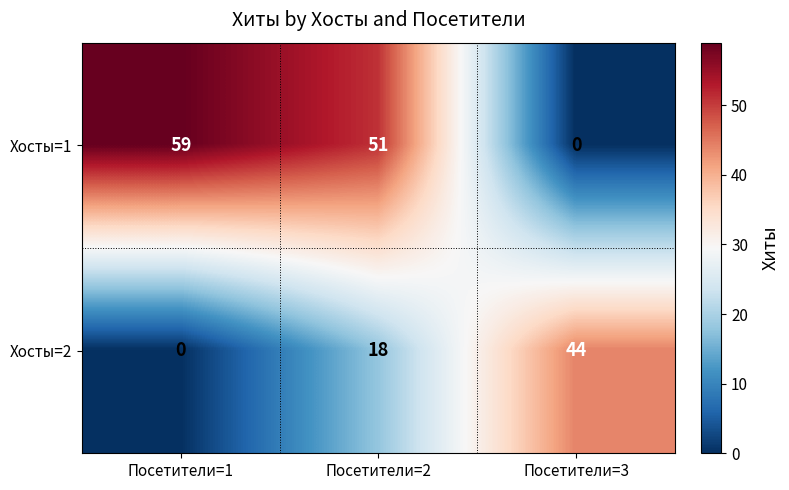

Which category has the highest value across all series?

Посетители=1